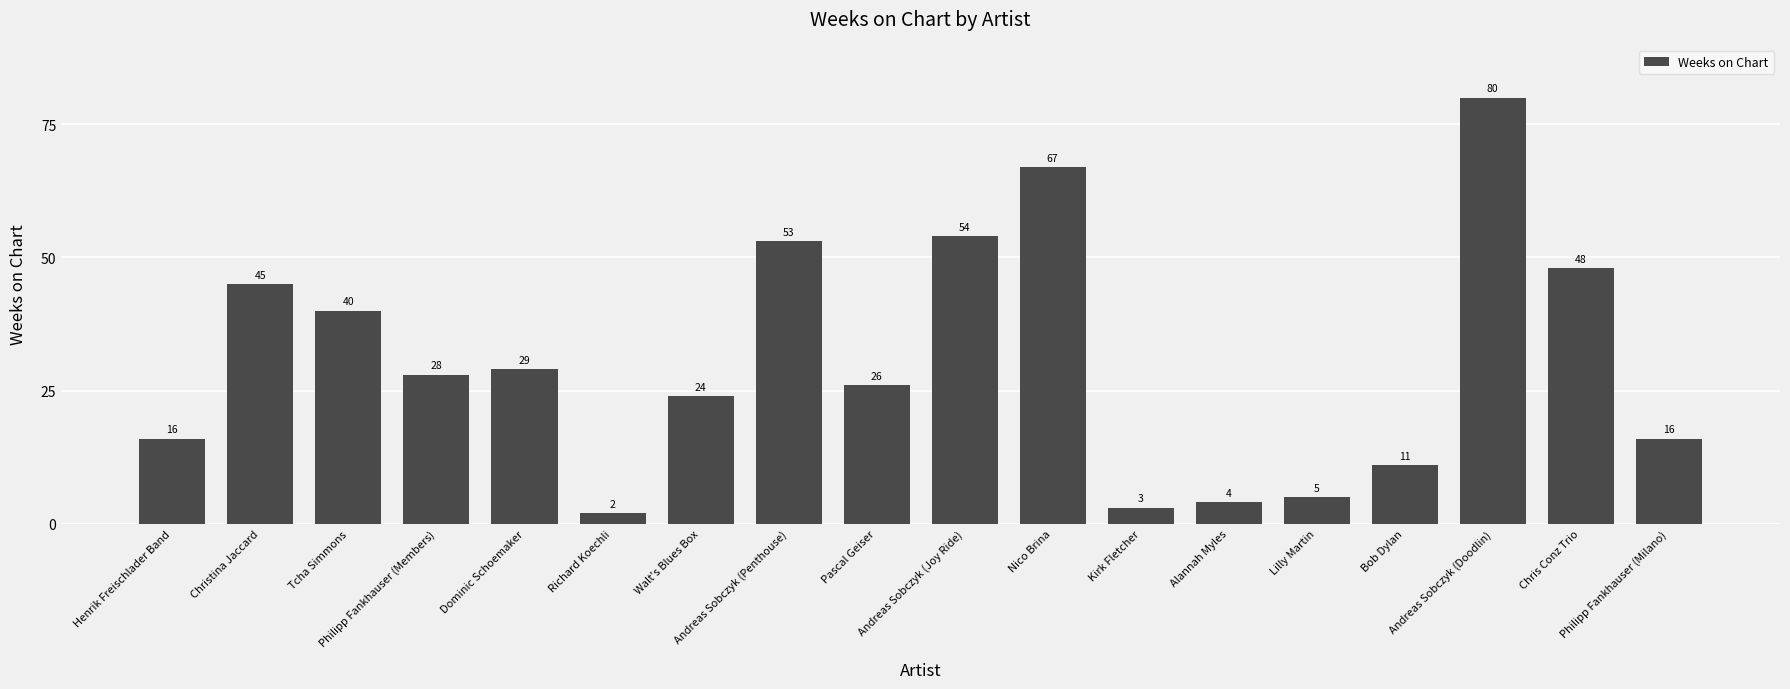

At which category does the chart reach its peak across all series?

Andreas Sobczyk (Doodlin)